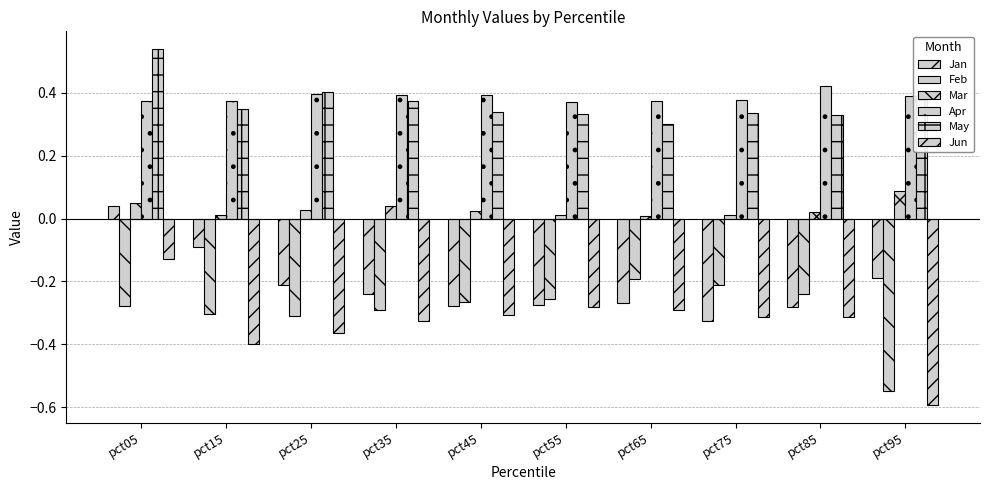

How many Apr values are between 0 and 1?

10